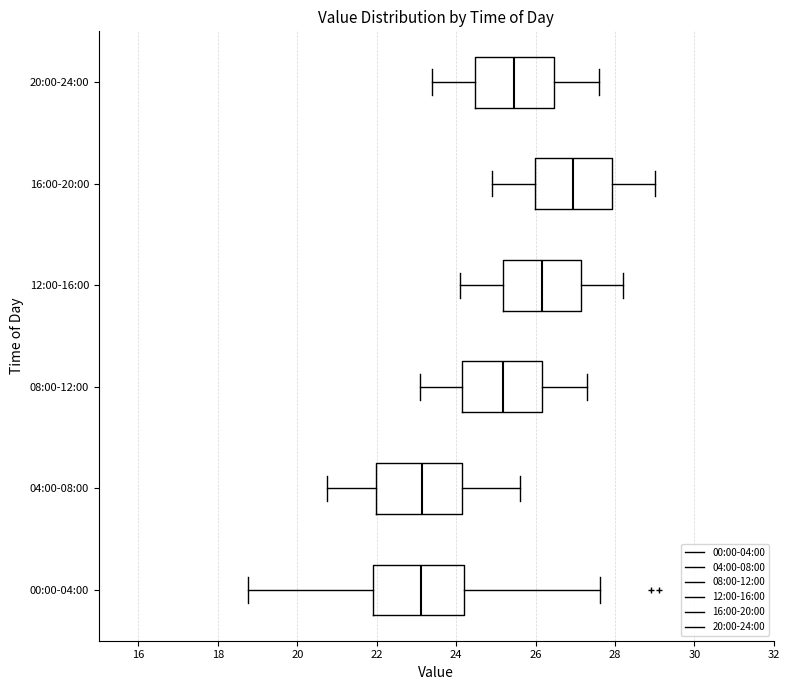

Reading bottom to top, transcribe this box plot: for each box, give where its median line is, the range the box spans, and where its two whiskers end, as read against the x-axis. The values are not printed on the chart, so give them approximately, as read against the axis.

00:00-04:00: median 23.2, box 21.8 to 24.2, whiskers 18.8 to 27.6
04:00-08:00: median 23.2, box 22.0 to 24.2, whiskers 20.8 to 25.6
08:00-12:00: median 25.2, box 24.2 to 26.2, whiskers 23.2 to 27.4
12:00-16:00: median 26.2, box 25.2 to 27.2, whiskers 24.2 to 28.2
16:00-20:00: median 27.0, box 26.0 to 28.0, whiskers 25.0 to 29.0
20:00-24:00: median 25.4, box 24.4 to 26.4, whiskers 23.4 to 27.6